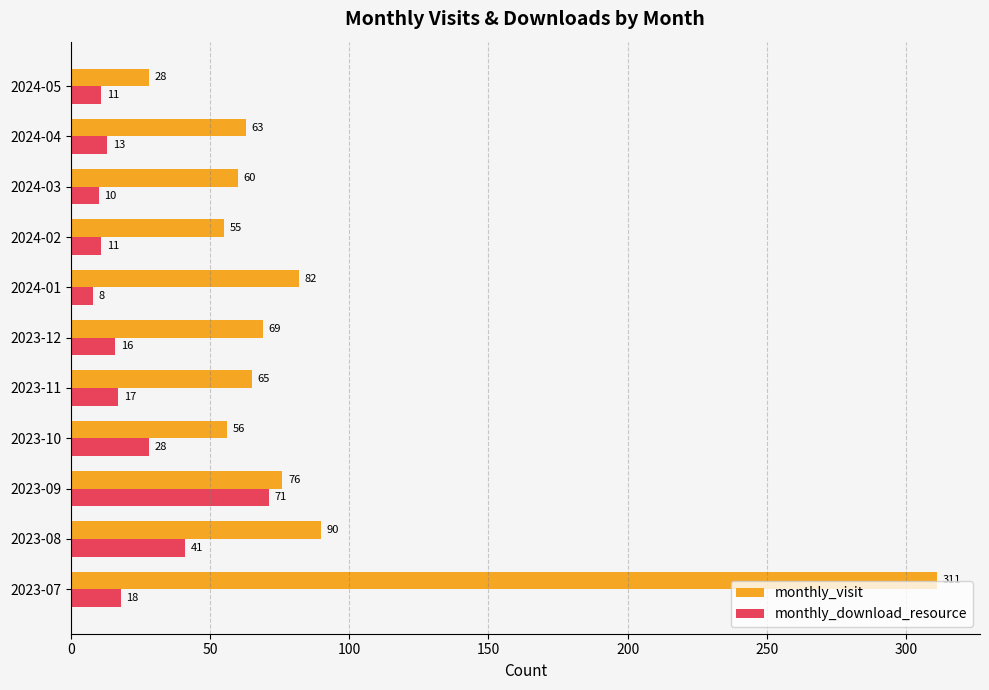

What is the minimum value for monthly_visit?

28